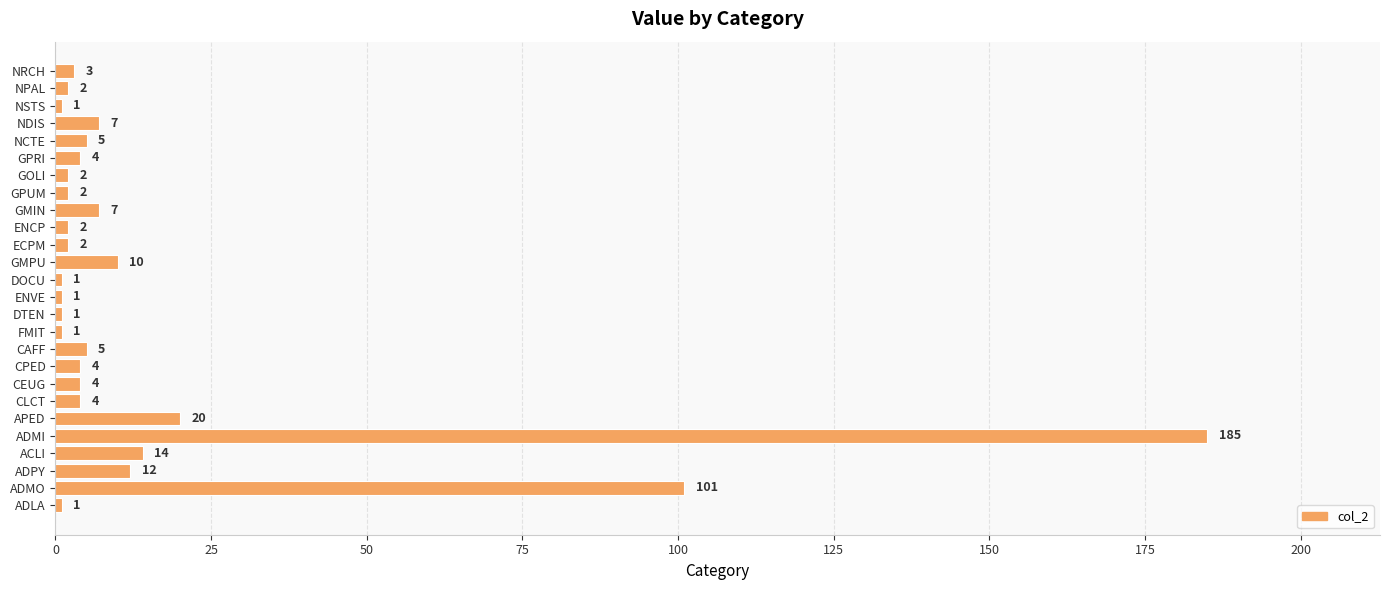

What is the ratio of the value at GMPU to the value at DOCU?

10.0